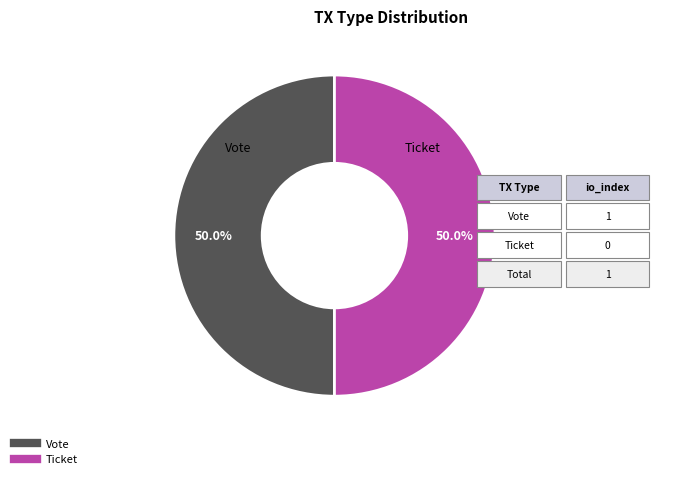

How many segments does this pie chart have?

2